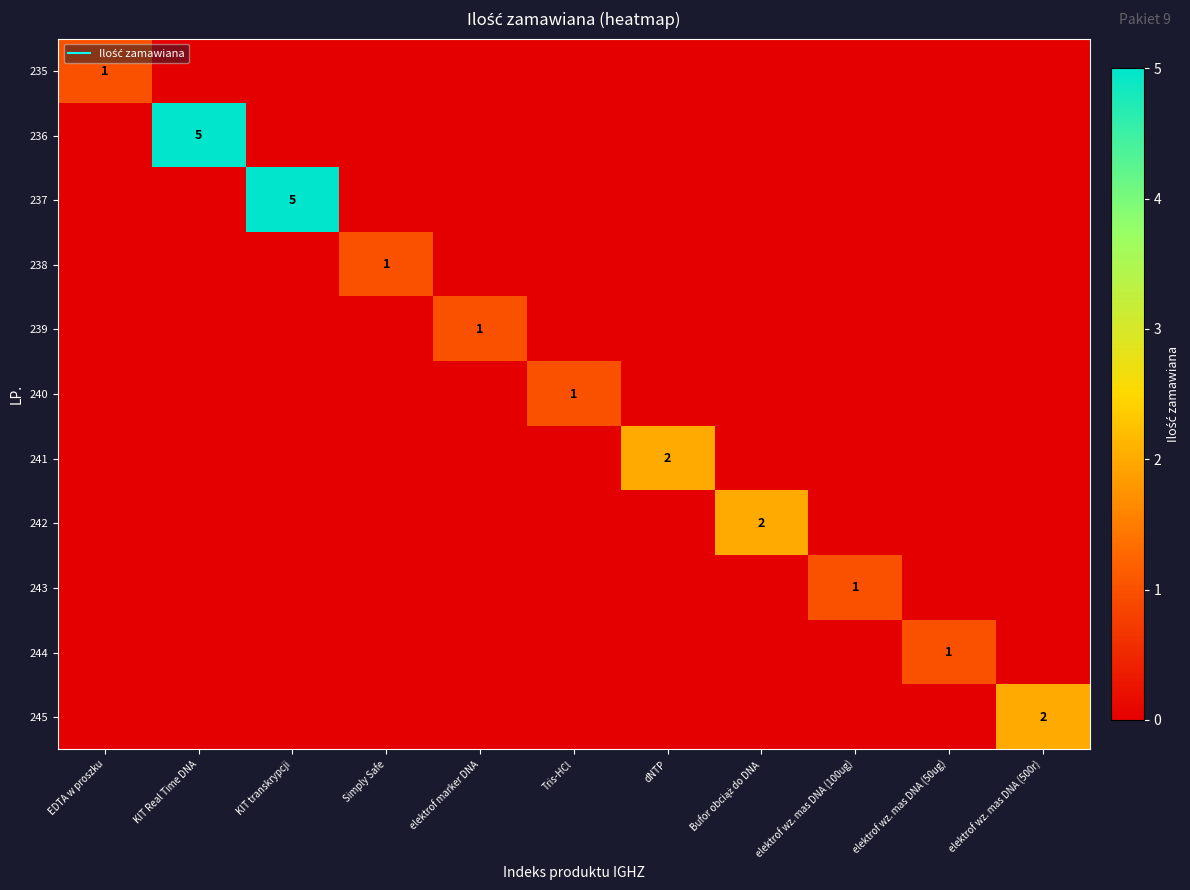

How many data points in 237 are above 0?

1